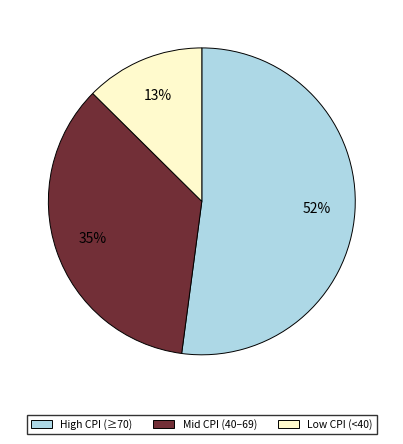

Count the number of slices in the pie.

3